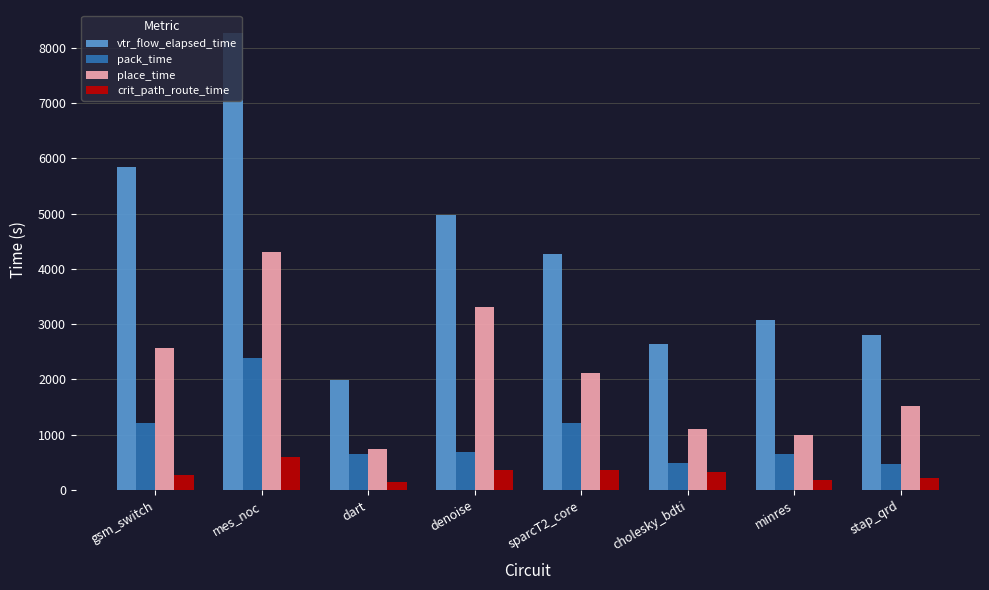

What is the maximum value shown in the chart?

8268.2